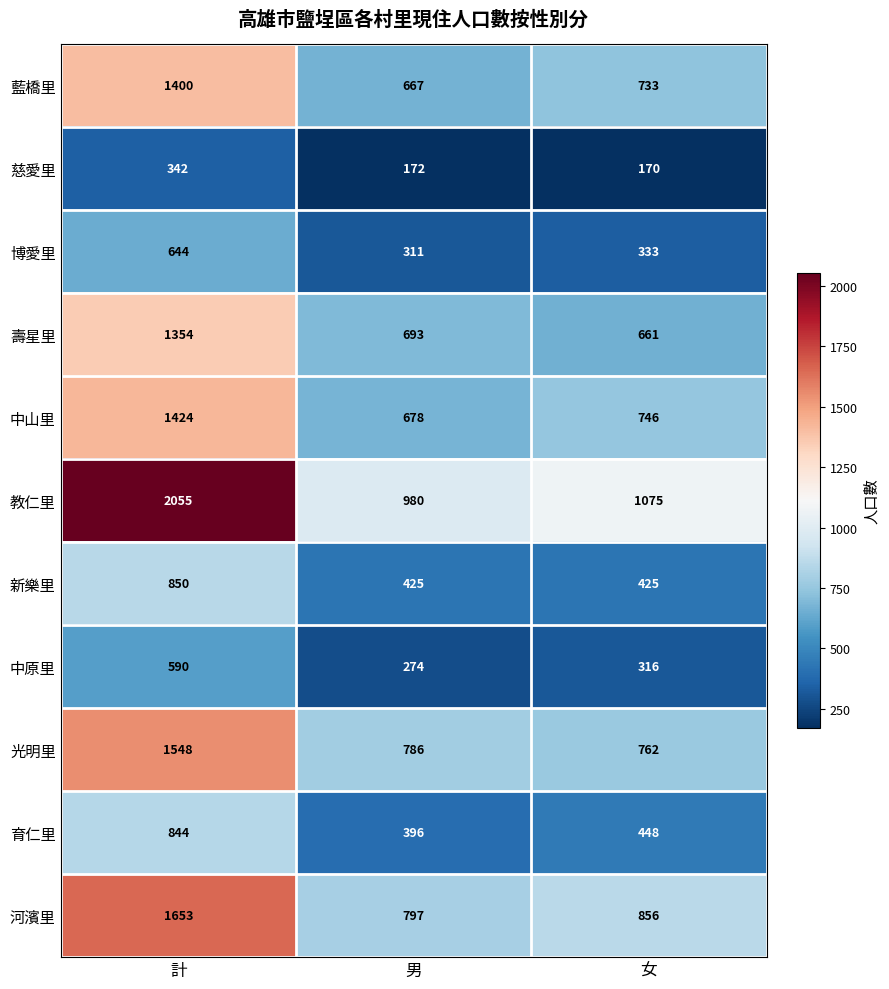

Rank the series at 女 from highest to lowest value.

教仁里, 河濱里, 光明里, 中山里, 藍橋里, 壽星里, 育仁里, 新樂里, 博愛里, 中原里, 慈愛里